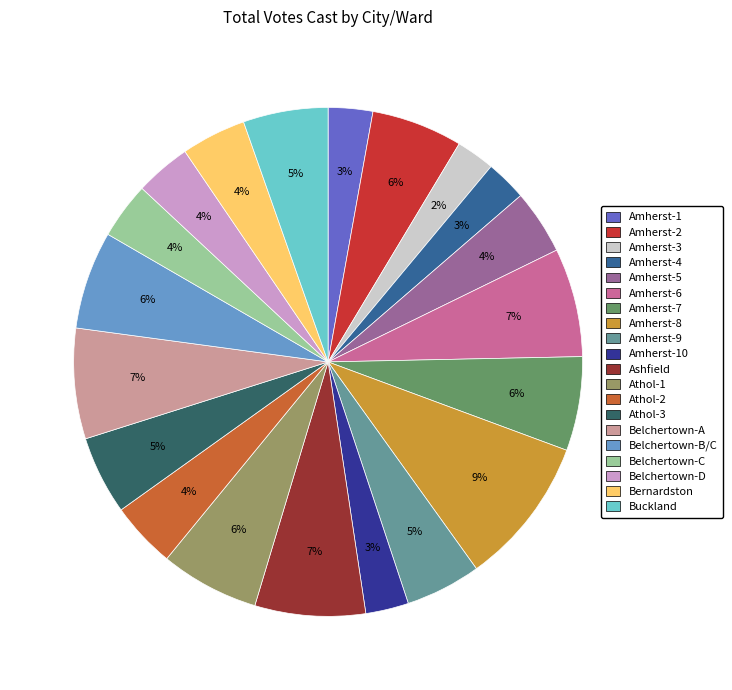

How many slices are in this pie chart?

20